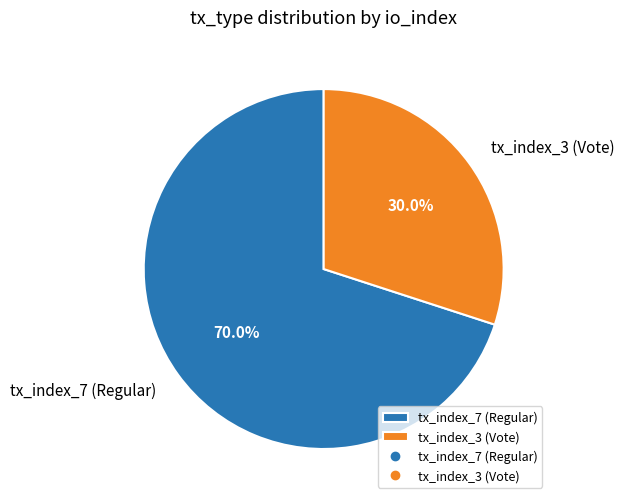

The tx_index_3 (Vote) slice represents 45% of the pie. True or false?

False